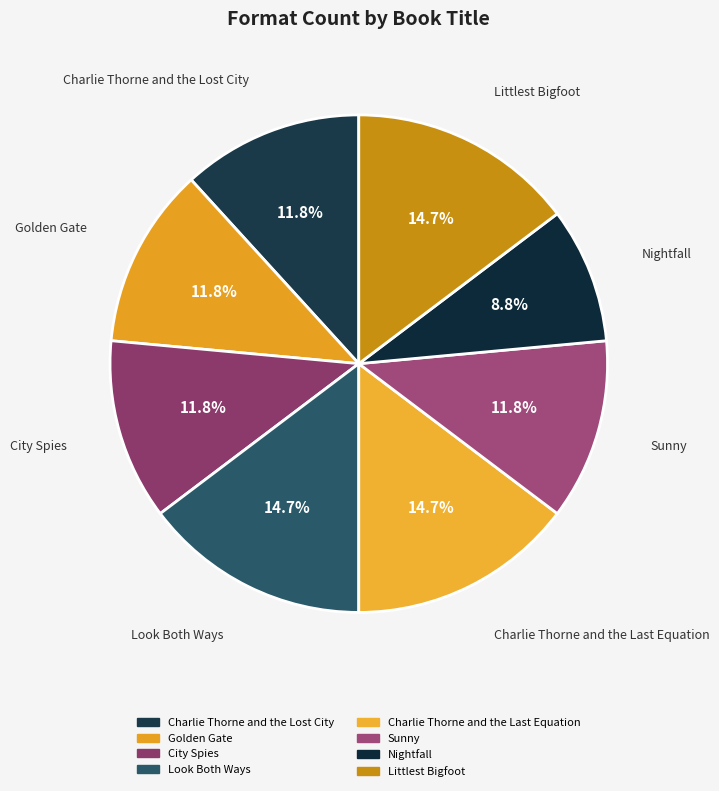

How many segments does this pie chart have?

8